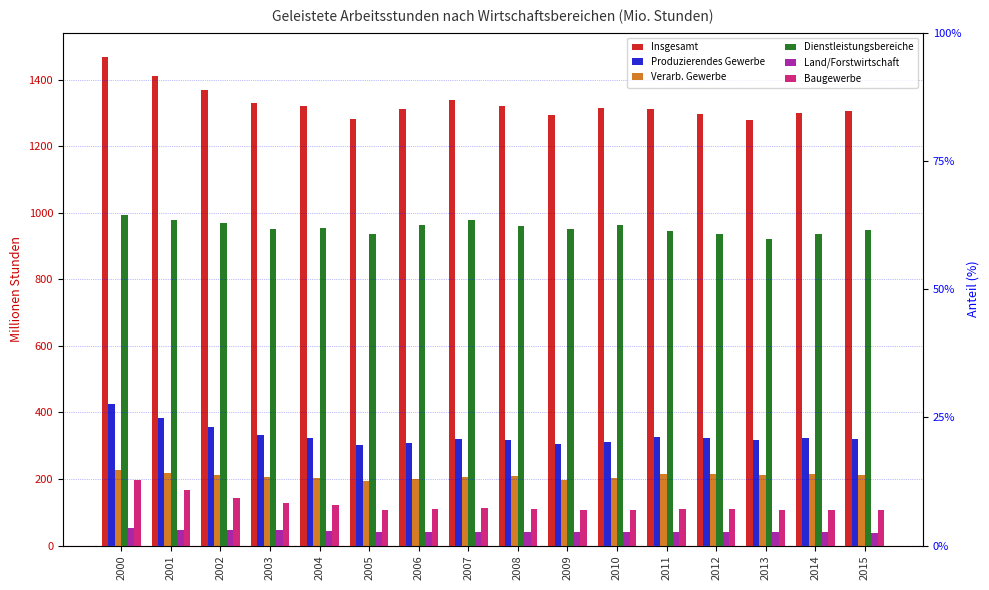

Which series has the largest total across all categories?

Insgesamt